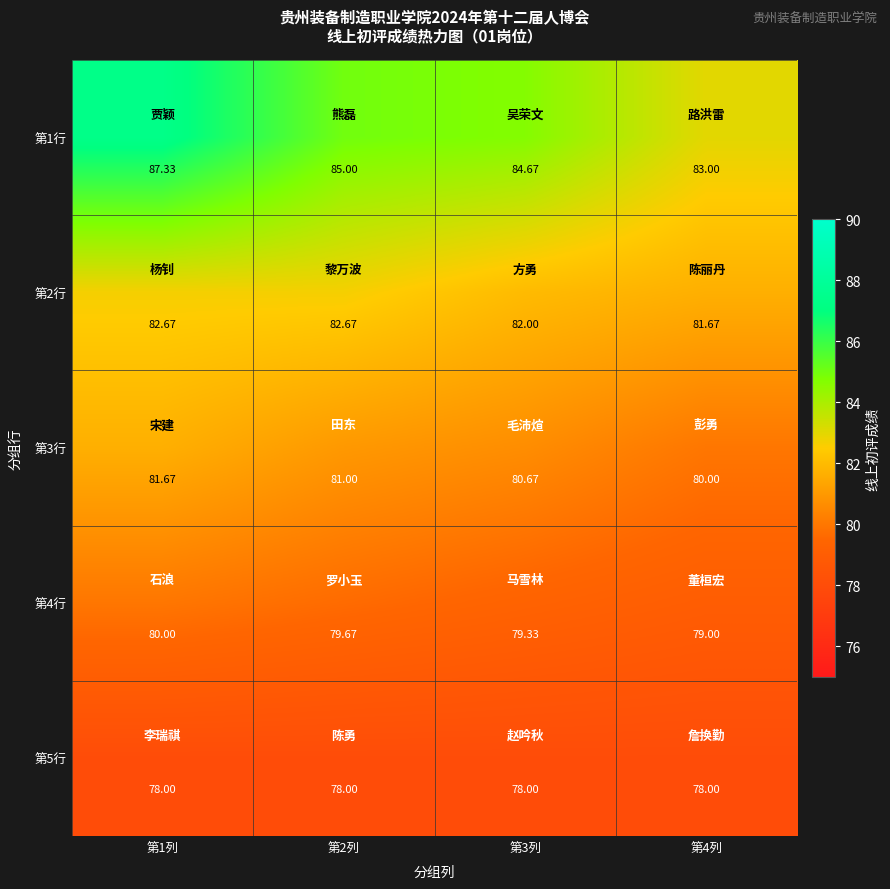

How many values in the 第2行 series are below 82?

1